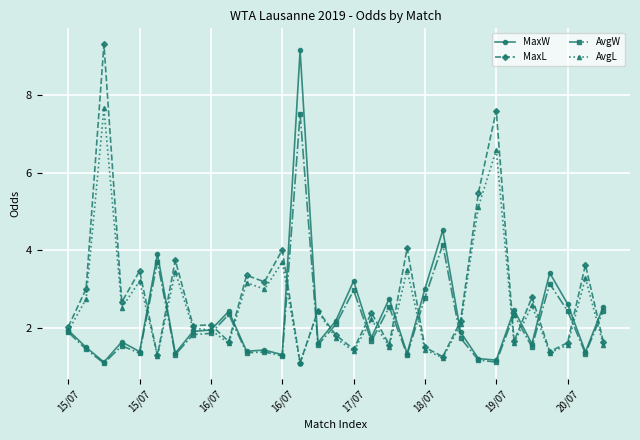

Which series ends up on top after the final intersection of MaxL and AvgW?

AvgW